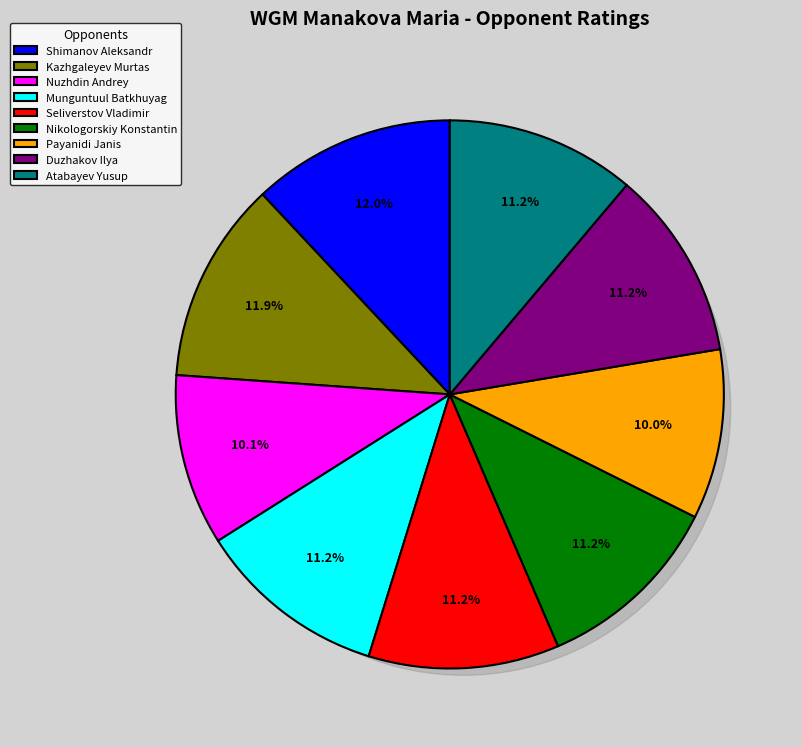

Combined, what portion of the pie is Nikologorskiy Konstantin and Atabayev Yusup?

22.3%